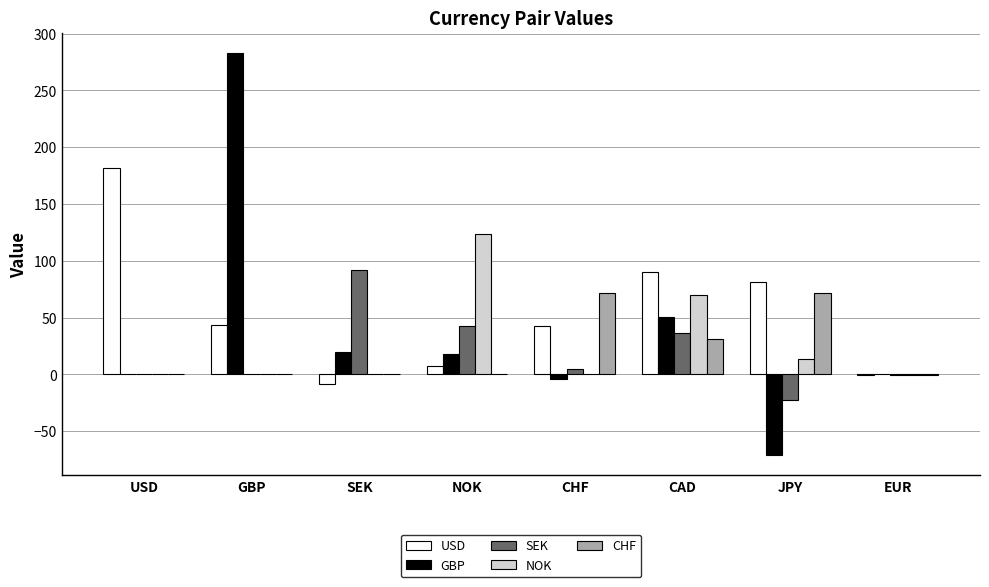

The CHF series shows 22.3 at USD. True or false?

False